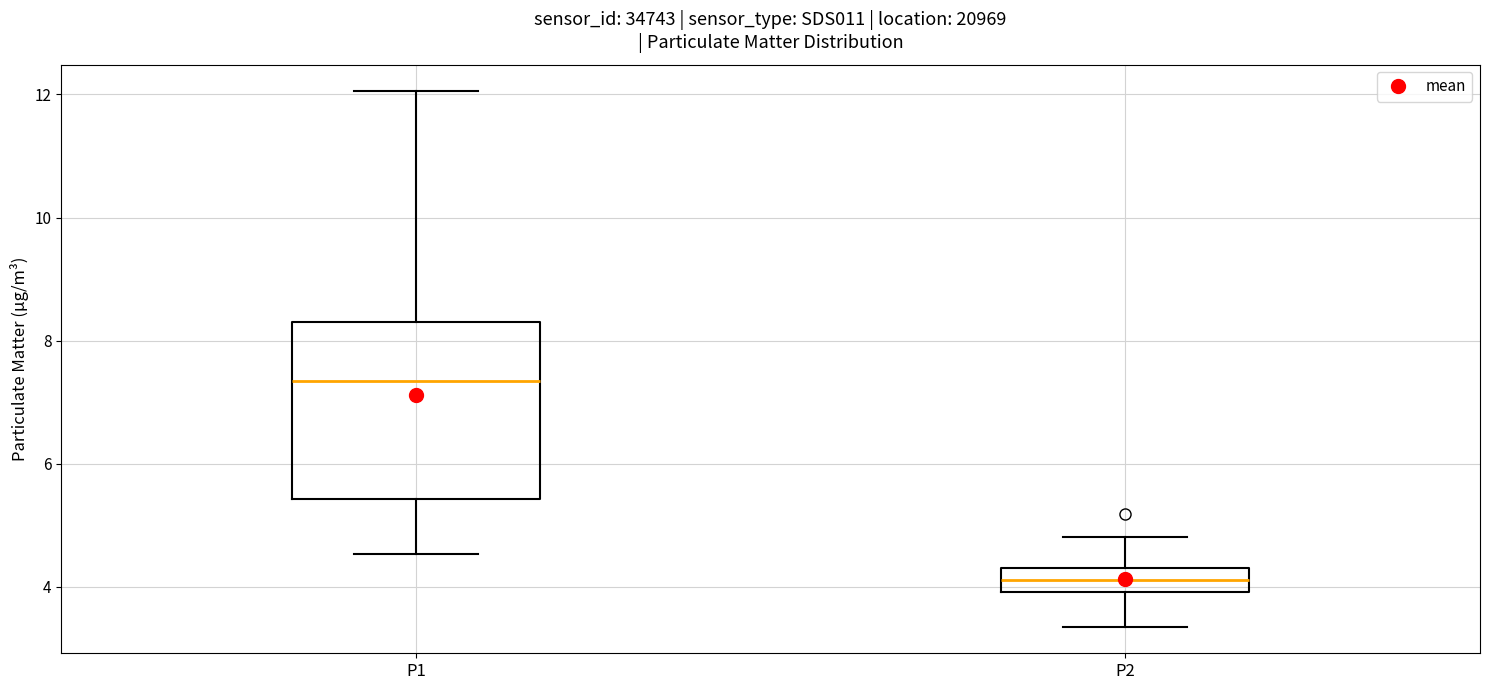

Comparing the boxes themselves (not the whiskers), which one is the tallest?

P1